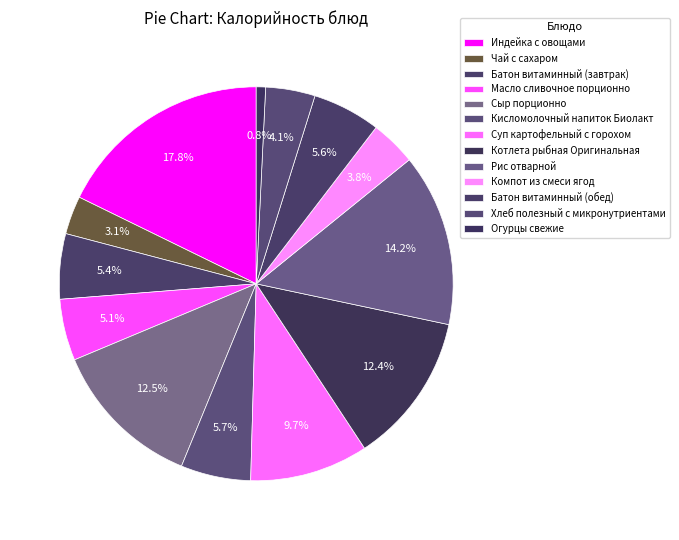

To the nearest percent, what percentage of the pie is Компот из смеси ягод?

4%